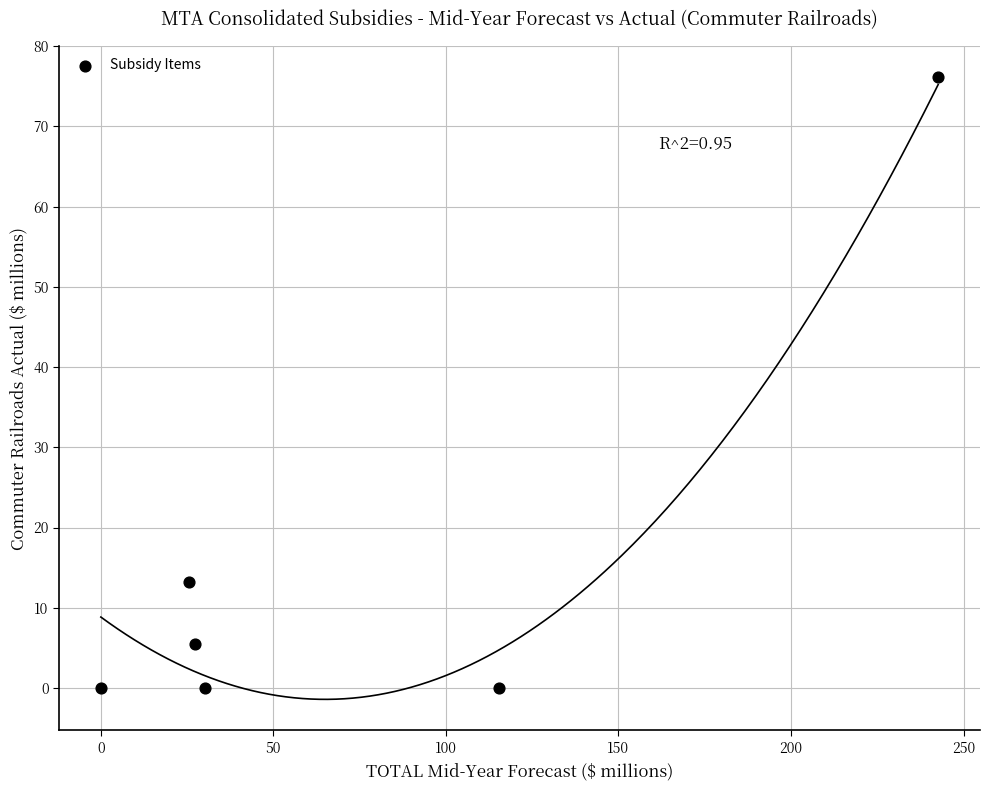

What Y value in the scatter plot is closest to 38?

13.2